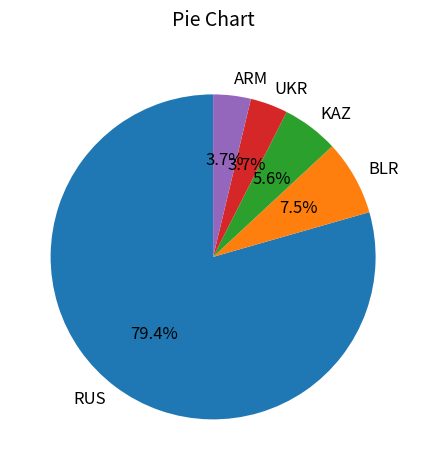

What is the majority slice?

RUS